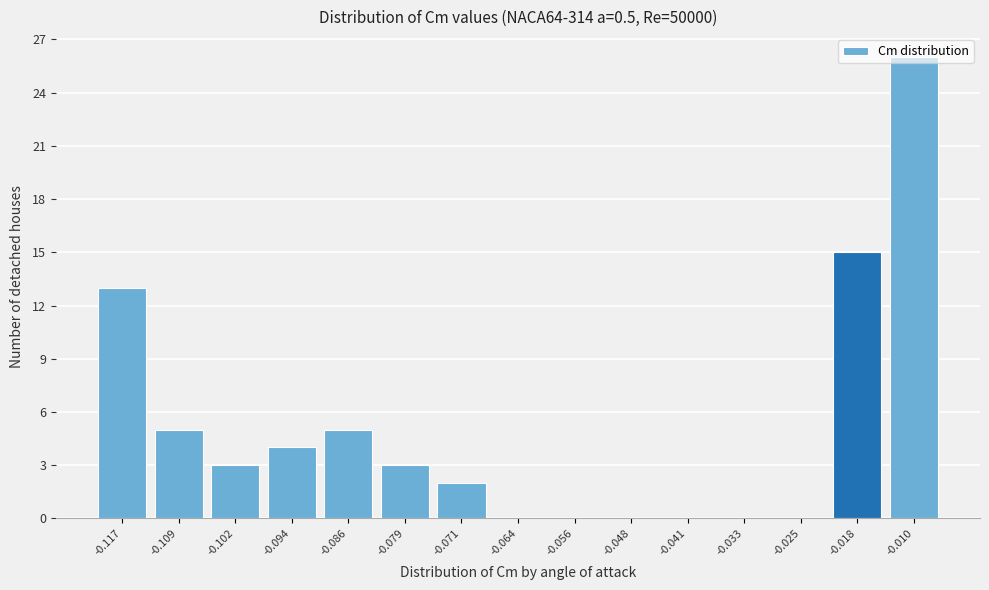

Reading left to right, transcribe this chart: for each bar, give the range it covers on the x-axis and its height. Neither the bar edges nor the heights are printed on the chart, so give them approximately, as read against the axes.

-0.121 to -0.113: 13
-0.113 to -0.106: 5
-0.106 to -0.098: 3
-0.098 to -0.090: 4
-0.090 to -0.083: 5
-0.083 to -0.075: 3
-0.075 to -0.067: 2
-0.067 to -0.060: 0
-0.060 to -0.052: 0
-0.052 to -0.044: 0
-0.044 to -0.037: 0
-0.037 to -0.029: 0
-0.029 to -0.021: 0
-0.021 to -0.014: 15
-0.014 to -0.006: 26